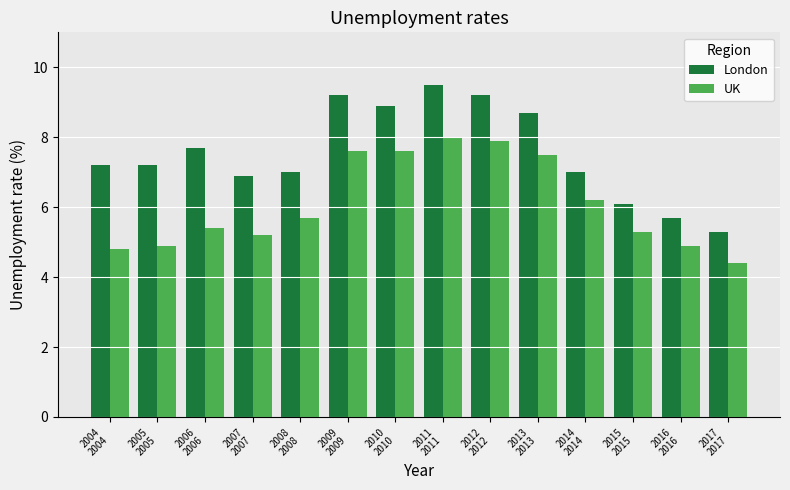

How many values in the UK series are below 5?

4